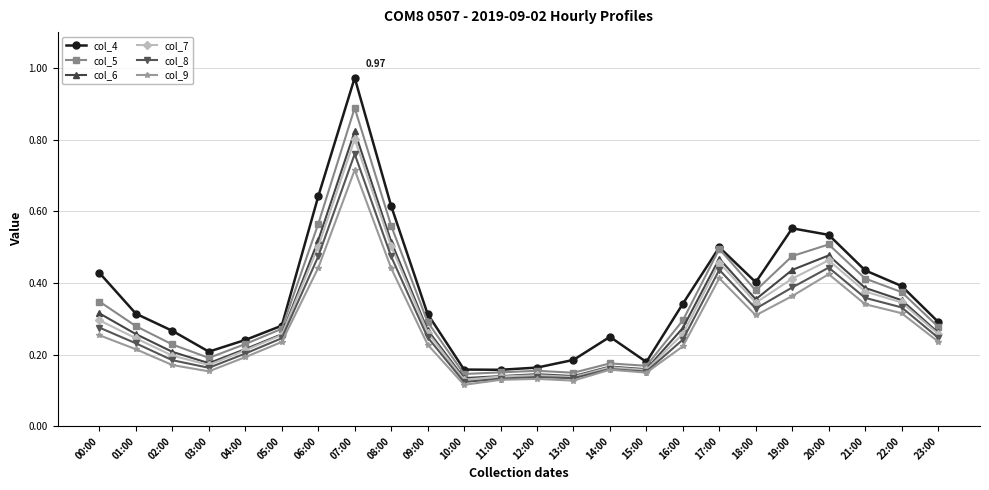

True or false: col_9 and col_5 intersect in this chart.

False